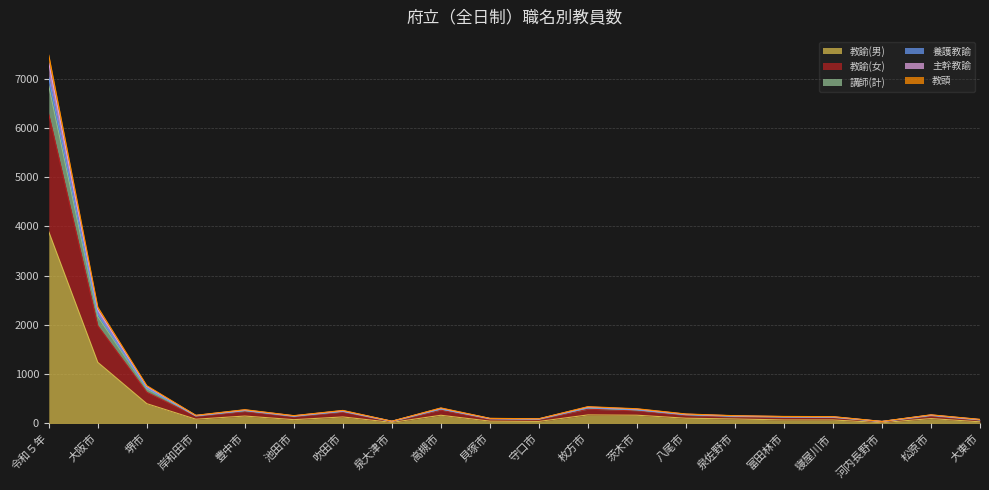

True or false: 講師(計) and 養護教諭 cross at least once.

False